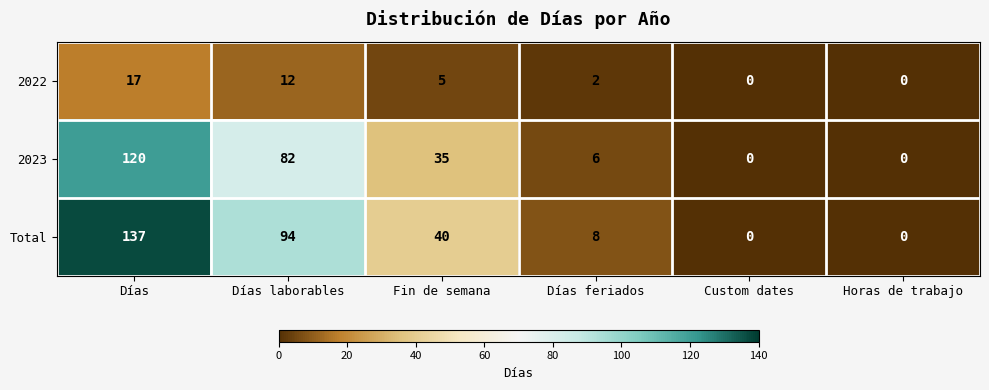

How many distinct data groups are displayed?

3